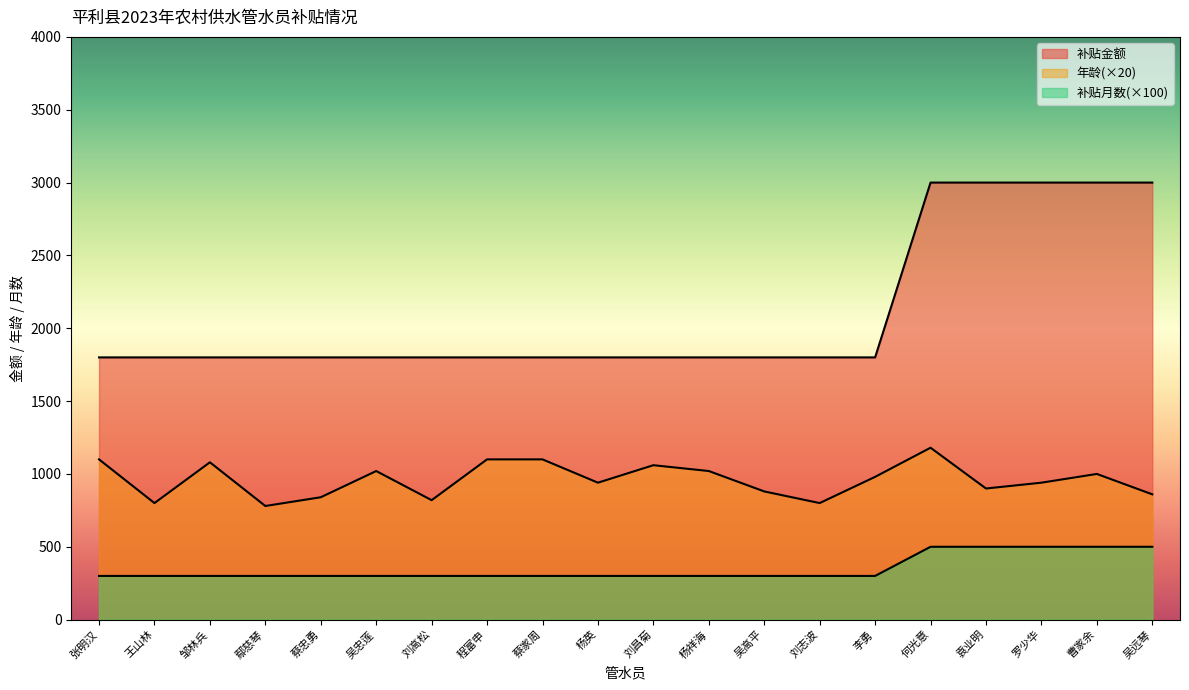

What is the label of the 19th point from the left?

曹家余